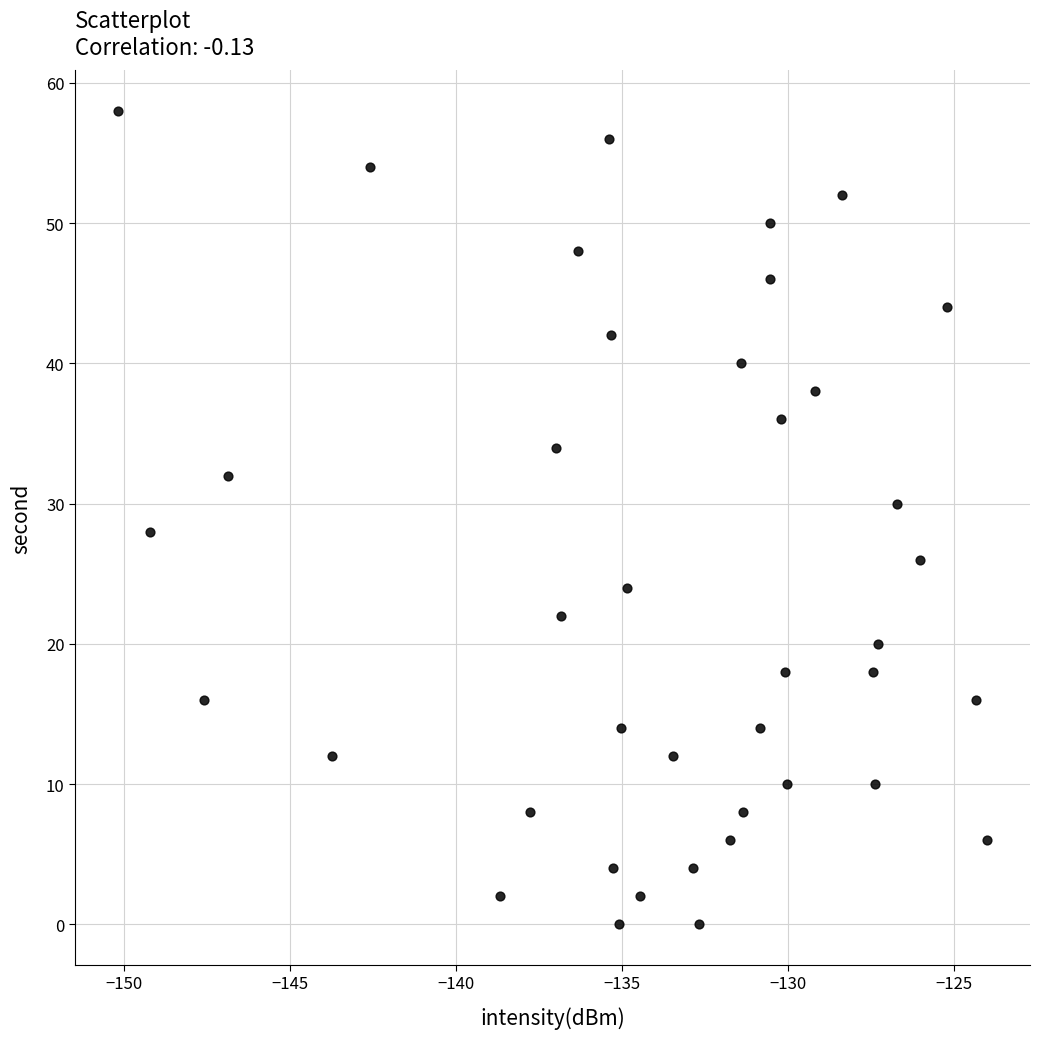

What is the range of Y values (max minus min)?

58